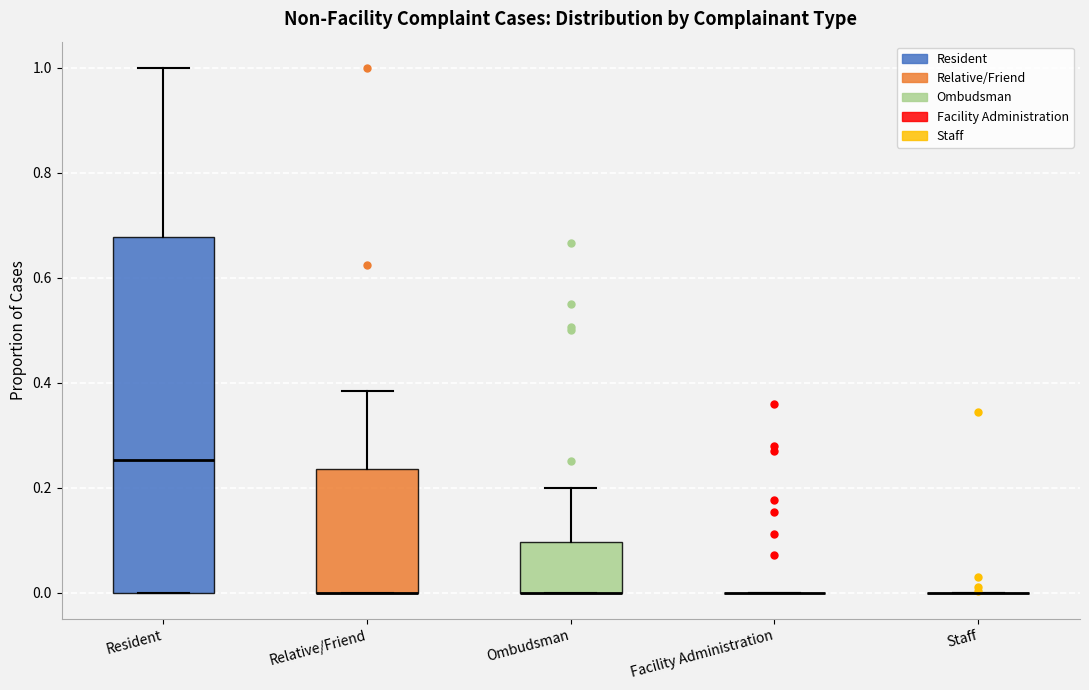

Reading left to right, read every box against the y-axis: the position of its median line, the range the box covers, and the ends of its whiskers. The values are not printed on the chart, so give them approximately, as read against the axis.

Resident: median 0.26, box 0.00 to 0.68, whiskers 0.00 to 1.00
Relative/Friend: median 0.00 (drawn on the box's lower edge), box 0.00 to 0.24, whiskers 0.00 to 0.38
Ombudsman: median 0.00 (drawn on the box's lower edge), box 0.00 to 0.10, whiskers 0.00 to 0.20
Facility Administration: box collapsed to a line at 0.00, whiskers 0.00 to 0.00
Staff: box collapsed to a line at 0.00, whiskers 0.00 to 0.00